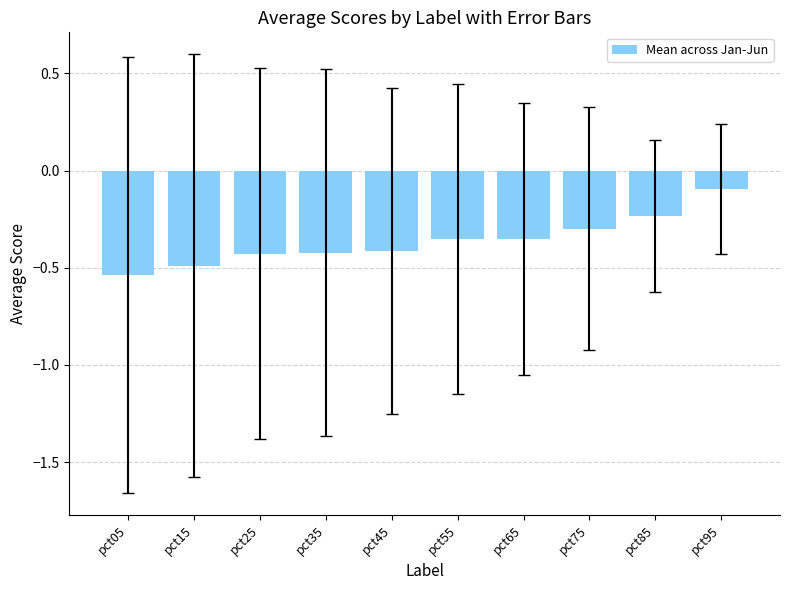

Which category has the highest value across all series?

pct95